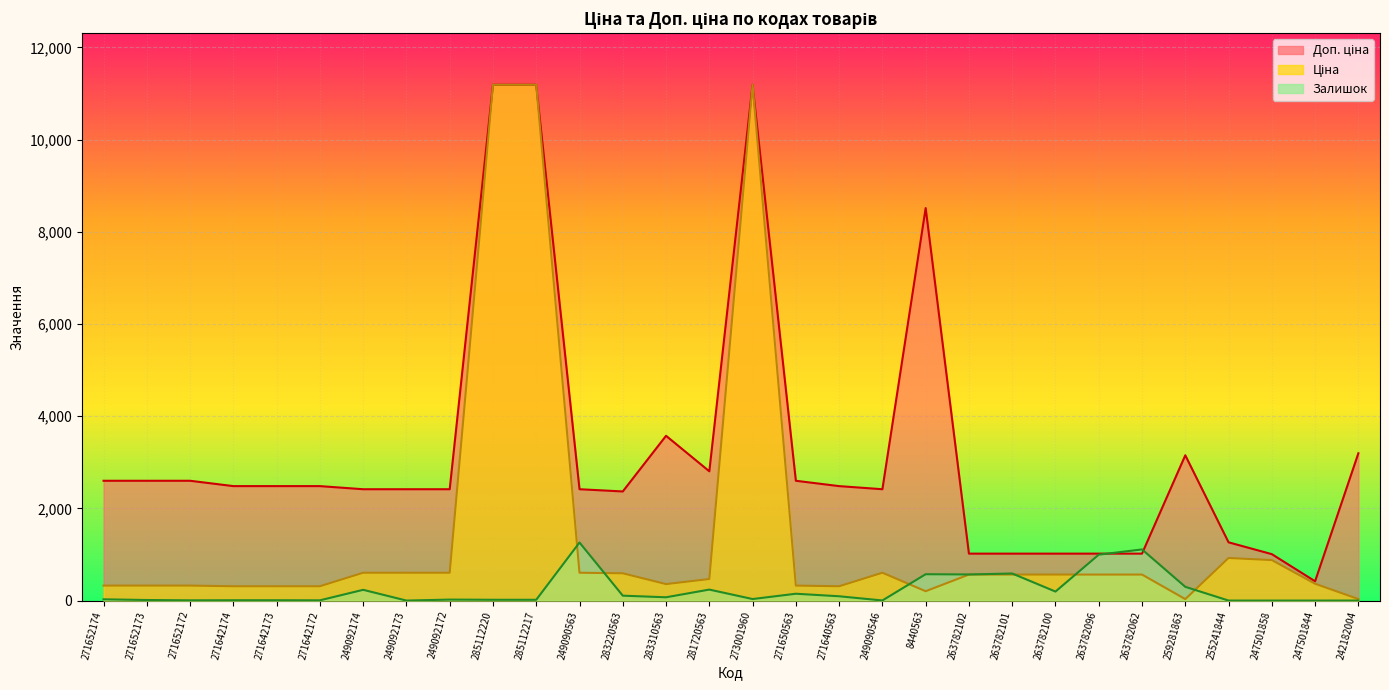

Which label corresponds to the largest value in the chart?

285112220